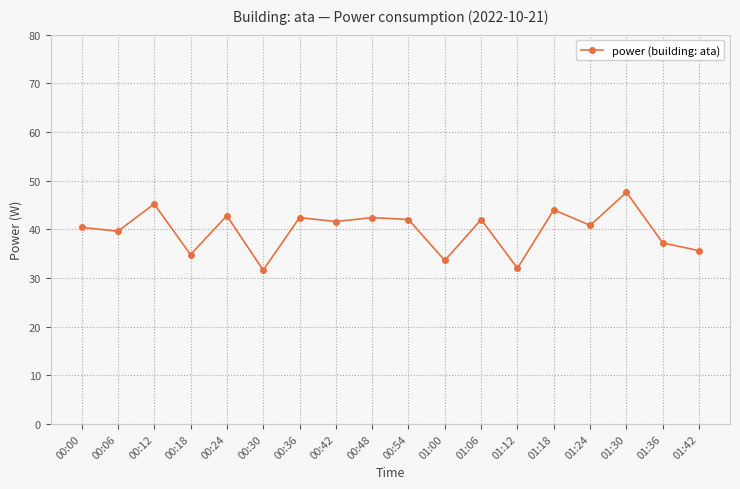

What is the change in value from 00:18 to 00:36?

+7.6